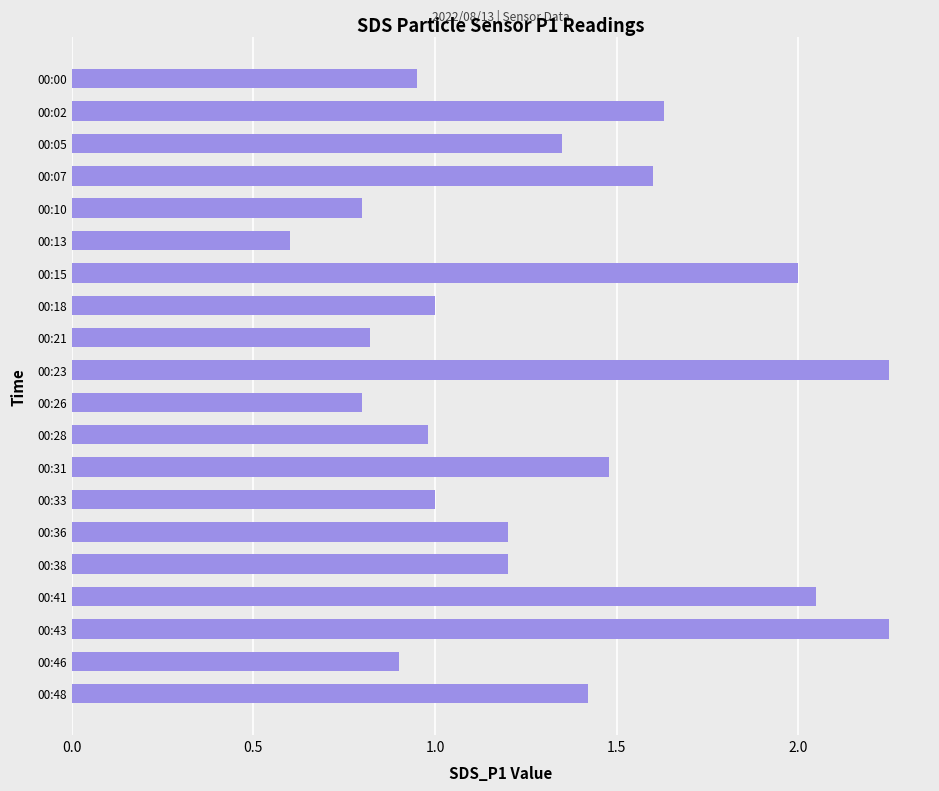

Which label corresponds to the smallest value in the chart?

00:13